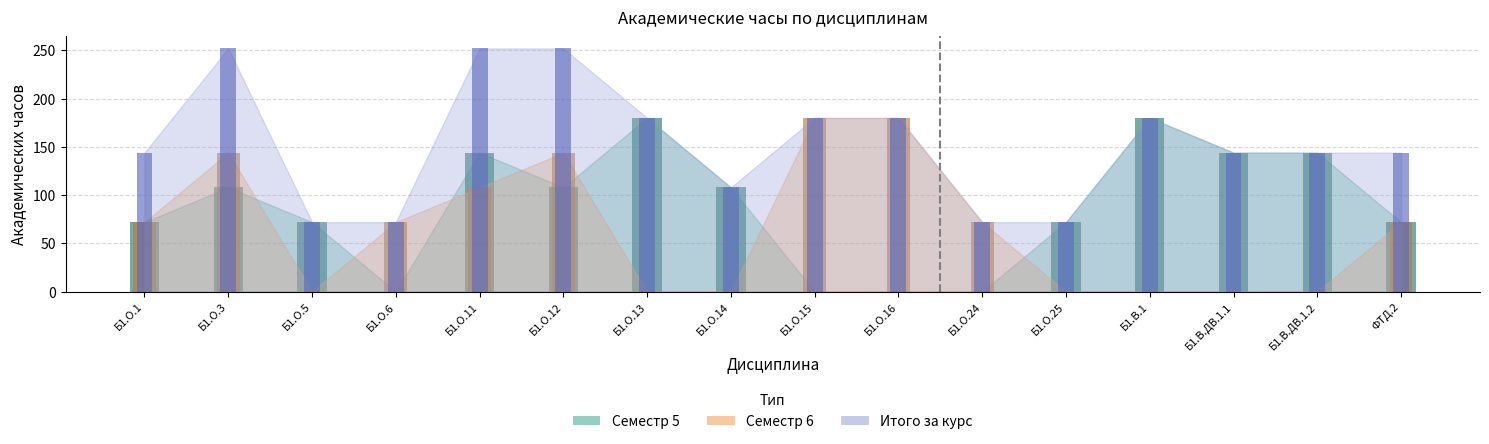

Is it true that Семестр 5 (Всего) equals 254 at Б1.В.ДВ.1.2?

False